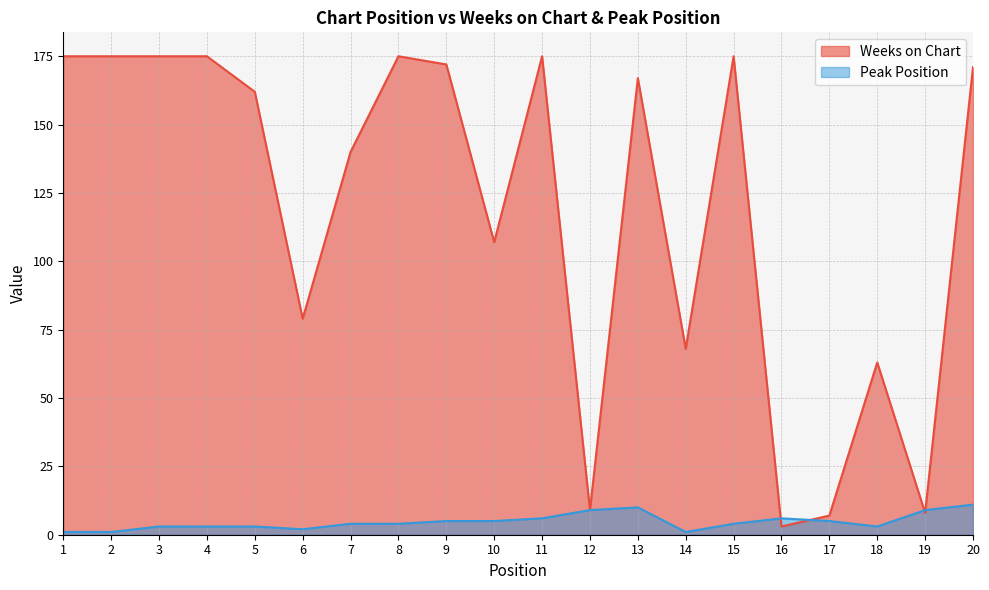

Reading left to right, extract all data points from this chart.

Weeks on Chart: 1=175	2=175	3=175	4=175	5=162	6=79	7=140	8=175	9=172	10=107	11=175	12=9	13=167	14=68	15=175	16=3	17=7	18=63	19=8	20=171
Peak Position: 1=1	2=1	3=3	4=3	5=3	6=2	7=4	8=4	9=5	10=5	11=6	12=9	13=10	14=1	15=4	16=6	17=5	18=3	19=9	20=11